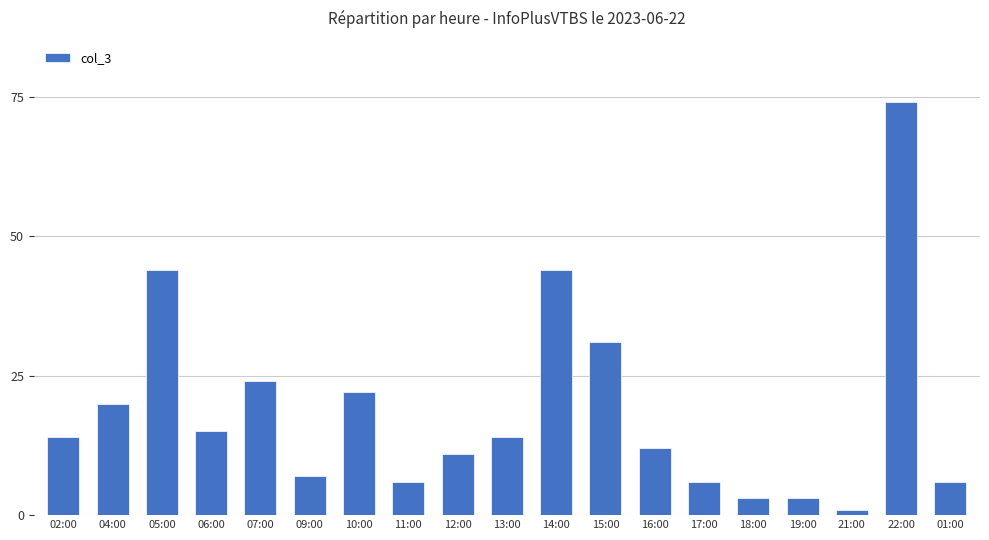

Which label corresponds to the smallest value in the chart?

21:00